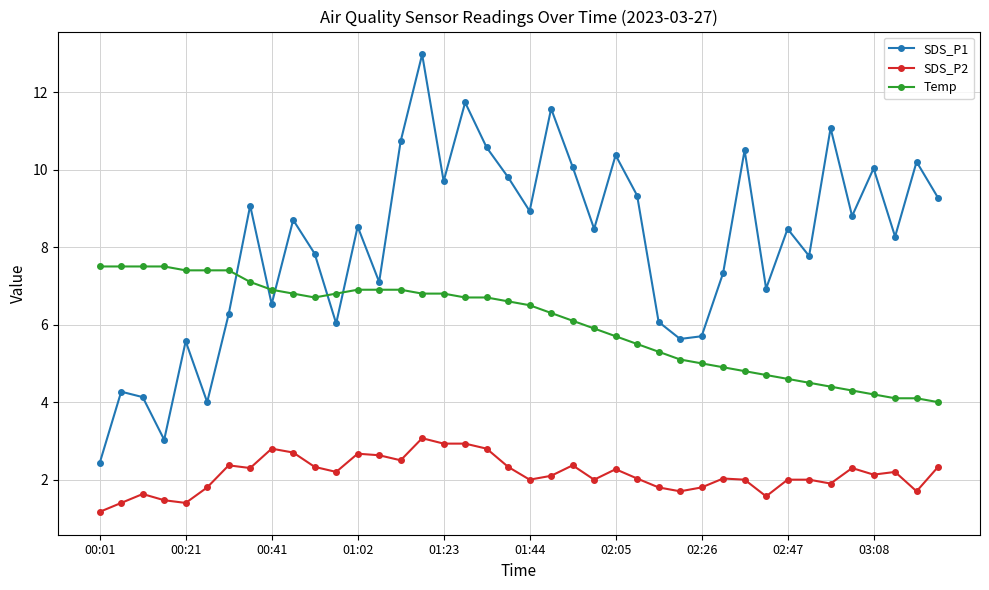

Which series has the widest spread of values?

SDS_P1